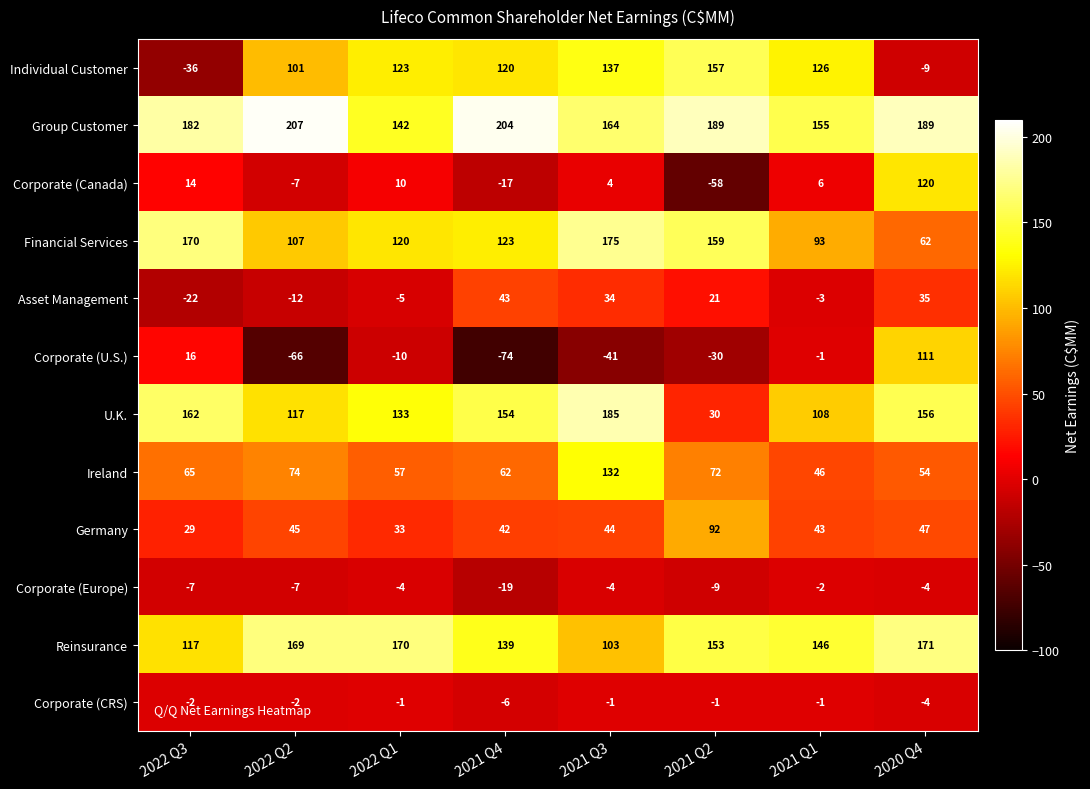

List the series in order of their peak value, highest first.

Group Customer, U.K., Financial Services, Reinsurance, Individual Customer, Ireland, Corporate (Canada), Corporate (U.S.), Germany, Asset Management, Corporate (CRS), Corporate (Europe)